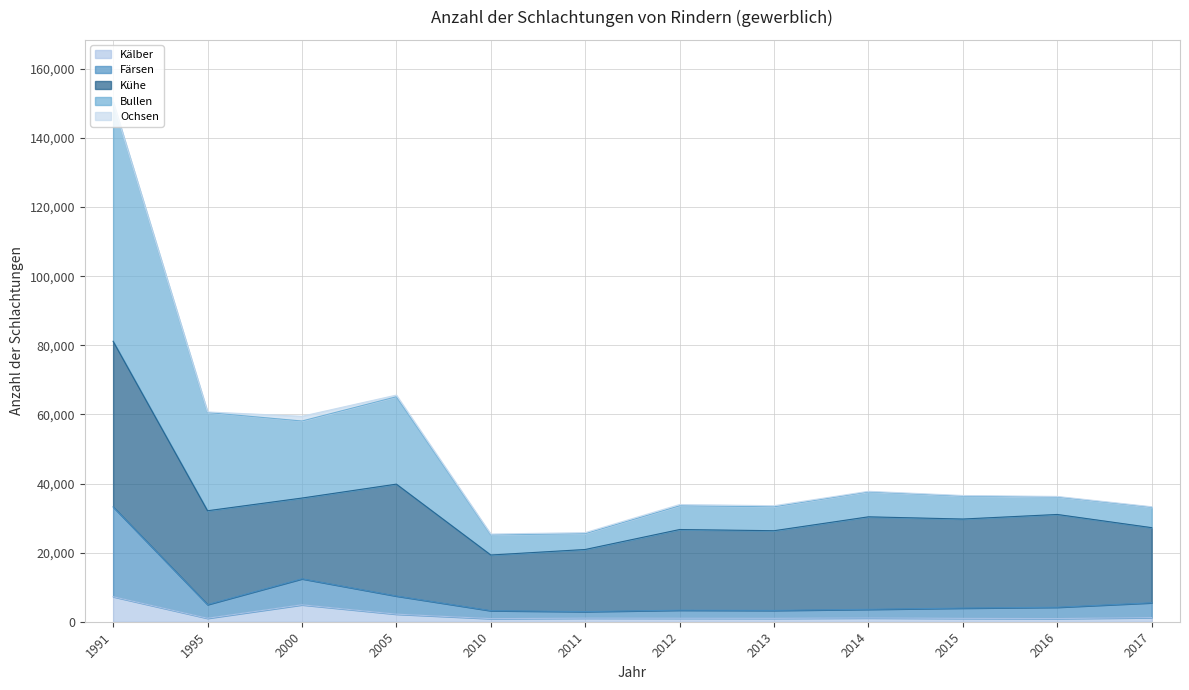

How many lines are shown in the chart?

5